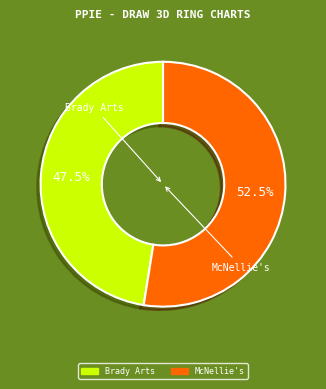

Which slice is the largest?

McNellie's